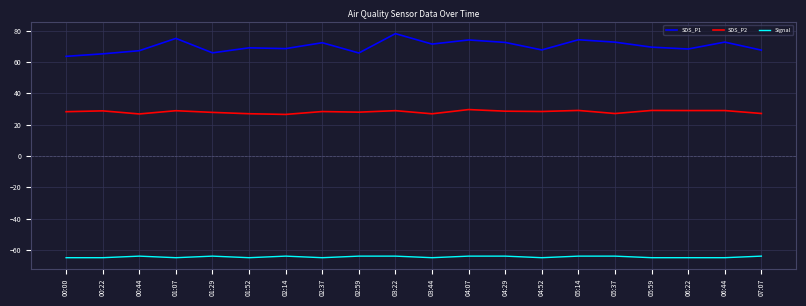

What are all the series names shown in the legend?

SDS_P1, SDS_P2, Signal